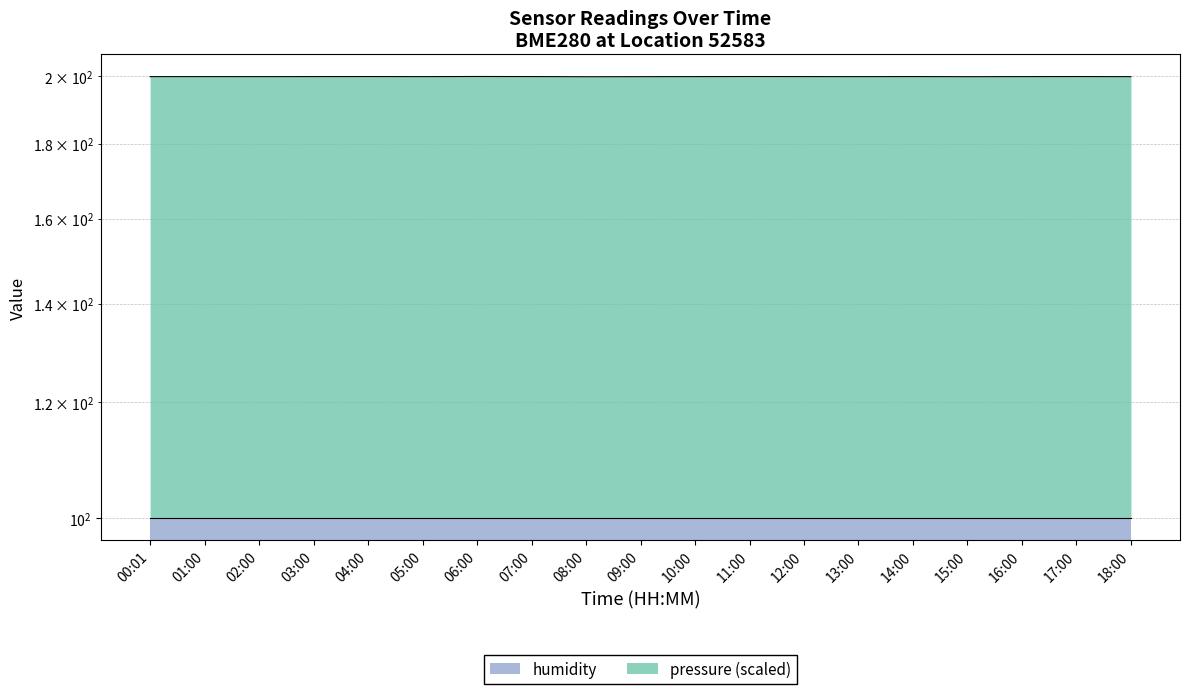

What is the sum of all values?

3798.7